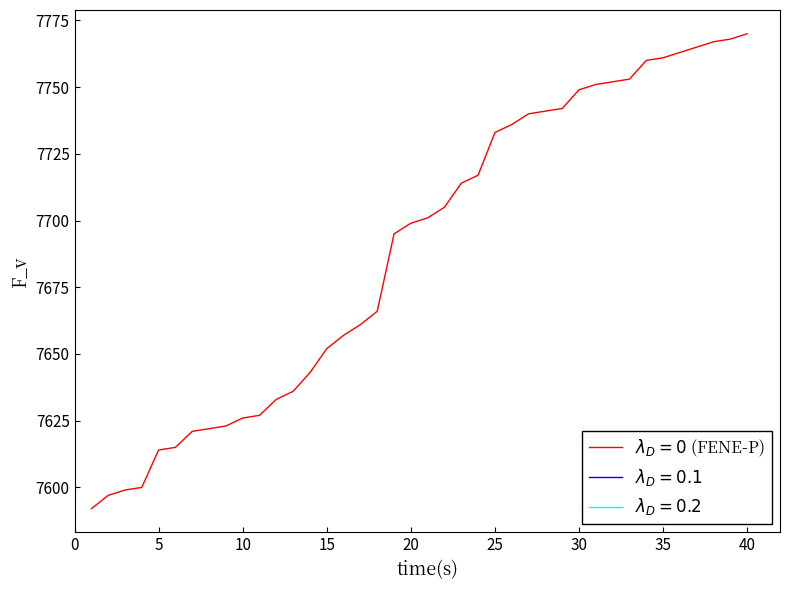

Is this an area chart (filled region under the line)?

No